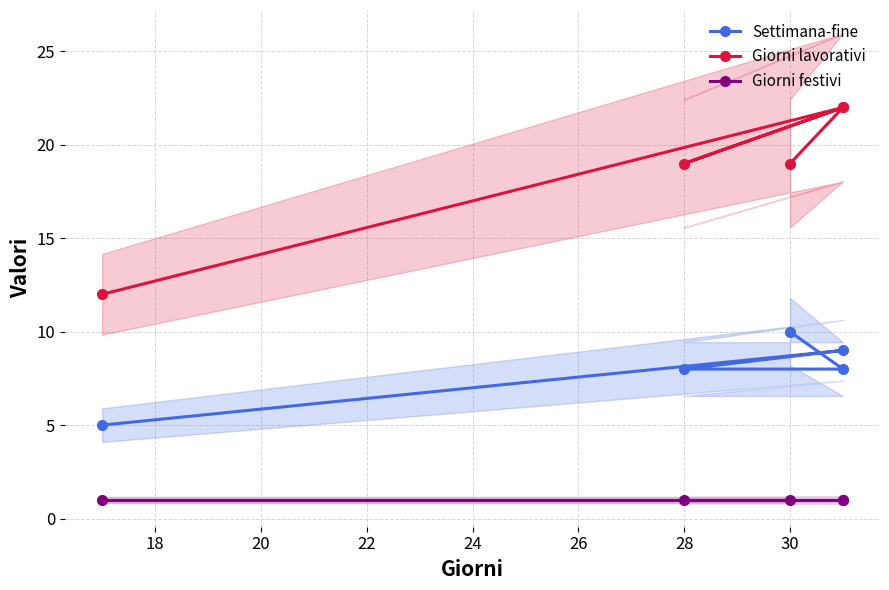

Reading right to left, what are all the values shown in this chart?

Settimana-fine: 10	8	8	9	5
Giorni lavorativi: 19	22	19	22	12
Giorni festivi: 1	1	1	1	1